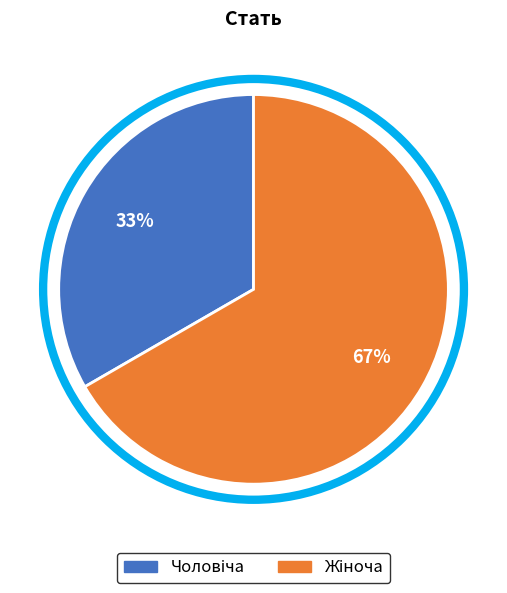

Is there a majority slice in this chart?

Yes